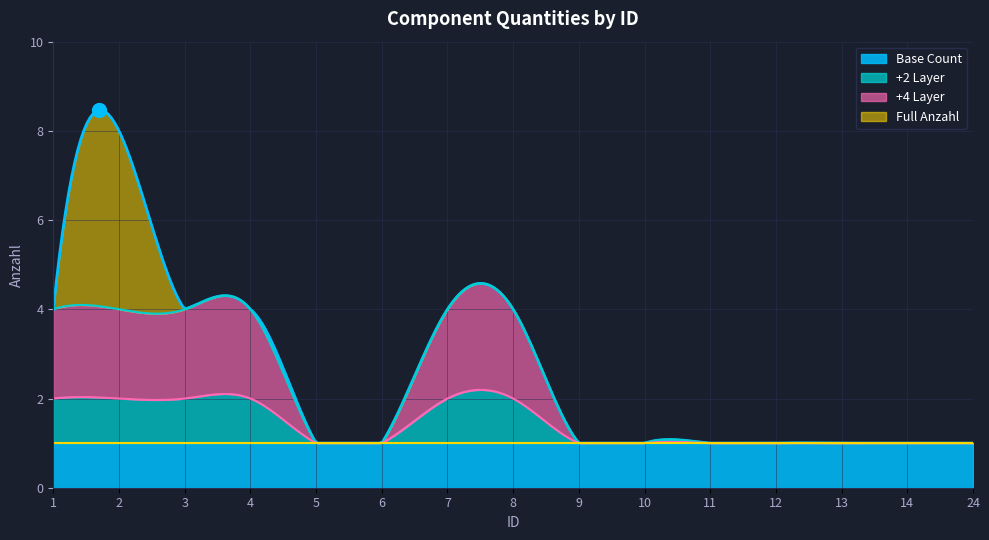

Between 2 and 9, which is larger?

2